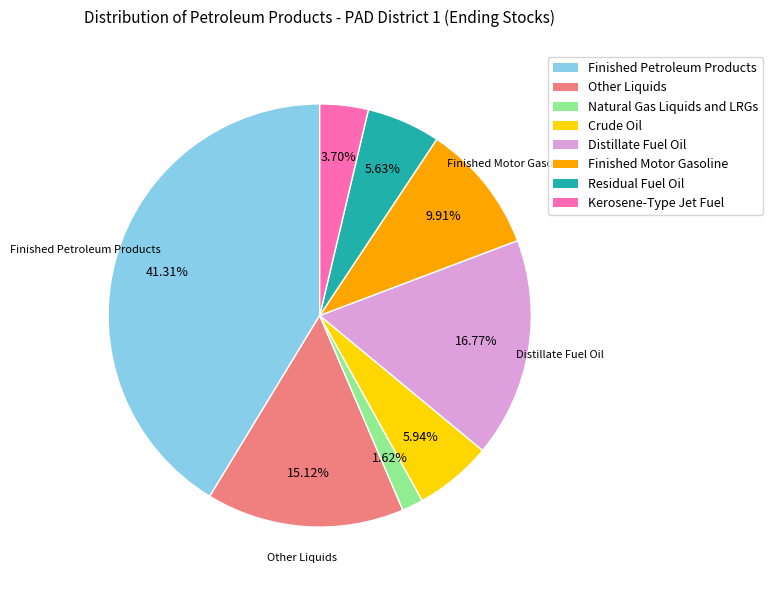

Does Finished Petroleum Products account for over 50% of the chart?

No